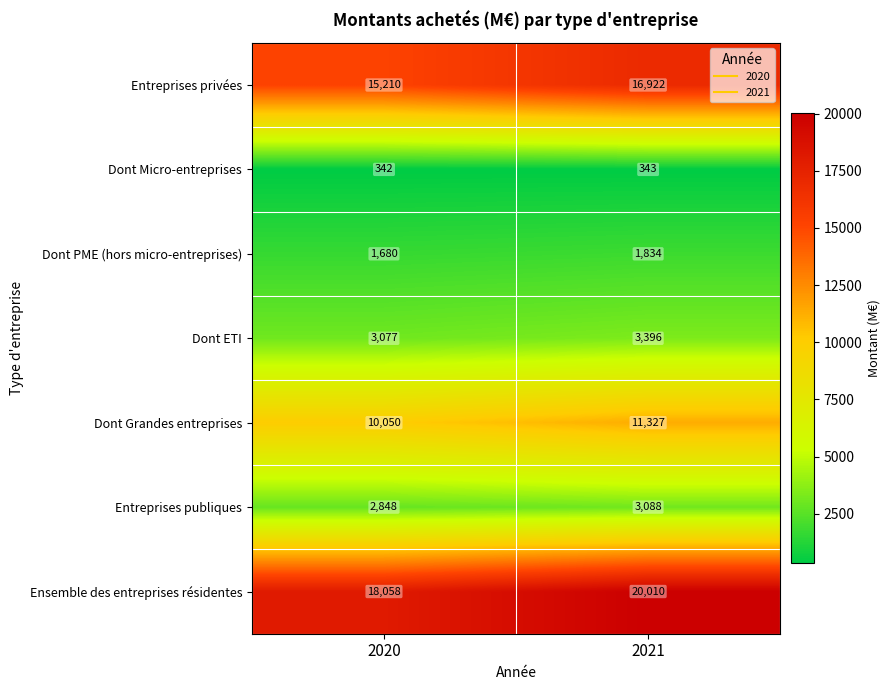

What is the difference between the maximum and minimum values in the Ensemble des entreprises résidentes series?

1952